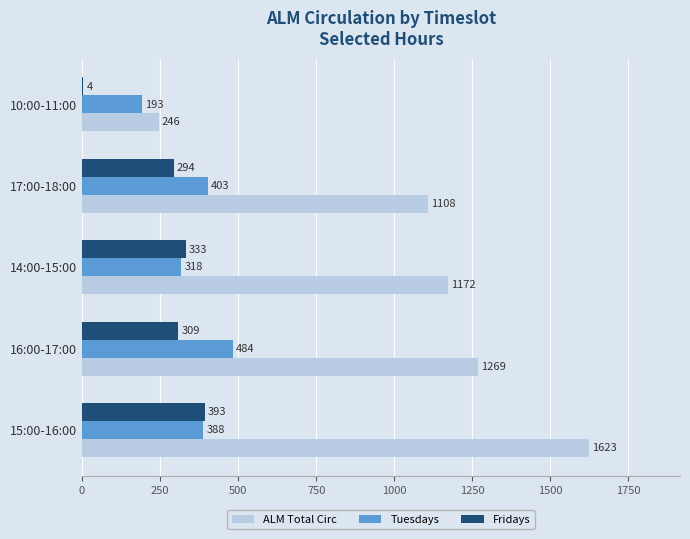

What is the highest value of the Fridays series?

393